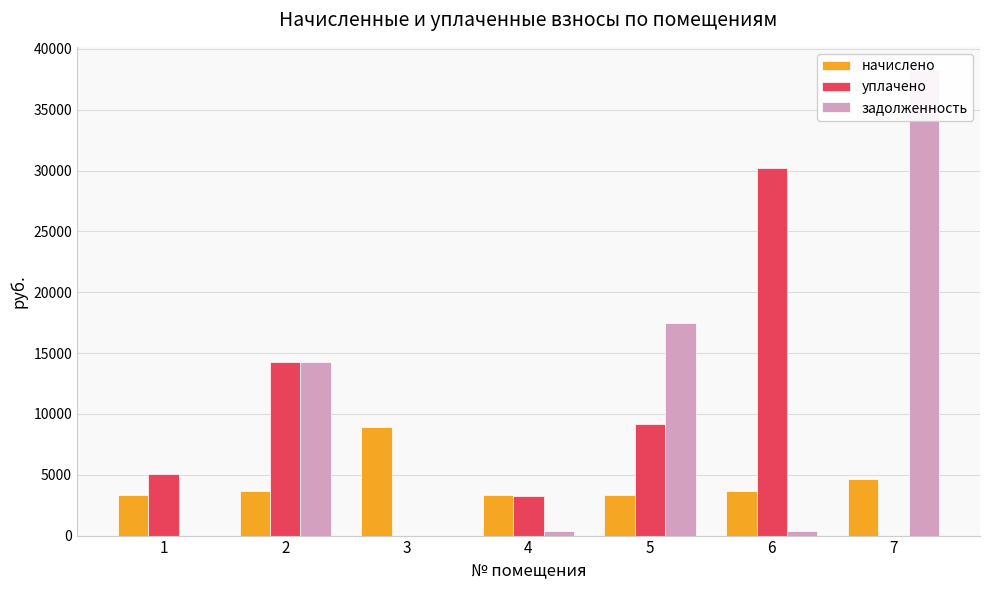

List the labels in order of задолженность value, smallest first.

1, 3, 4, 6, 2, 5, 7